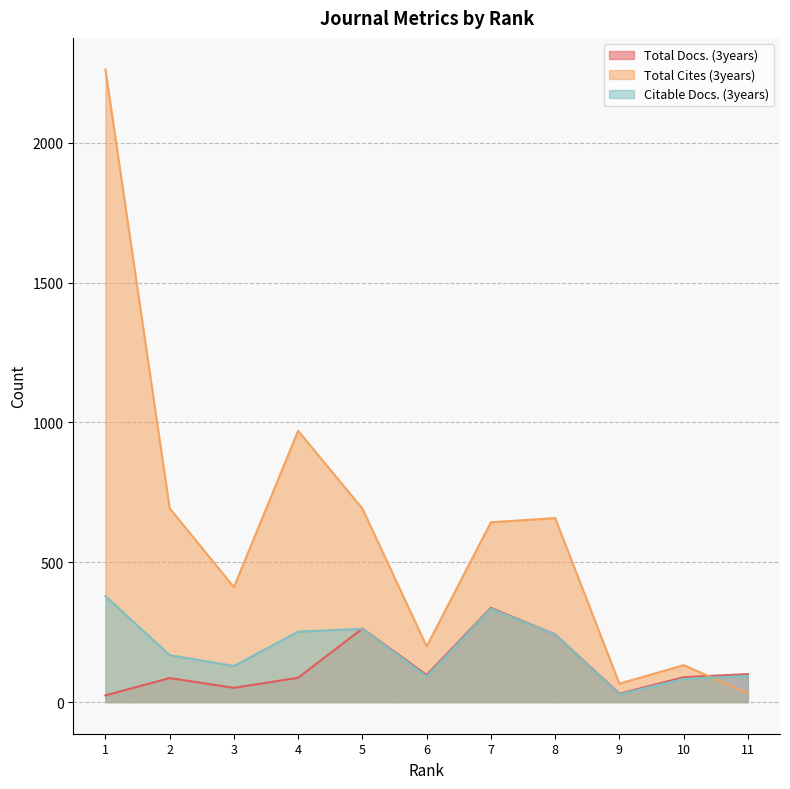

At how many categories does at least one series exceed 1126?

1